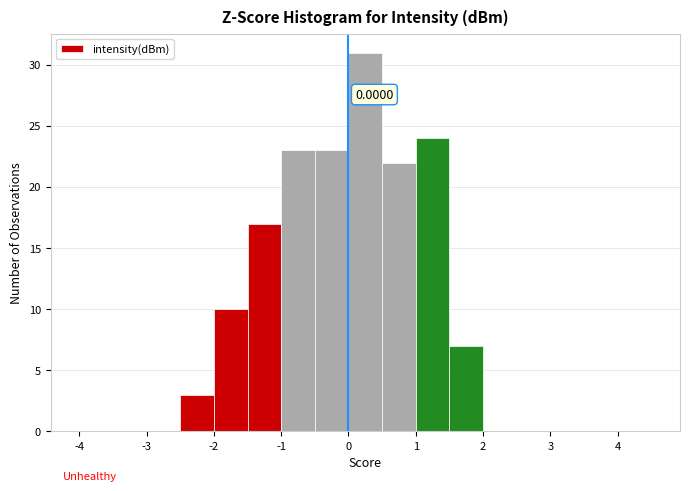

Which range on the x-axis has the tallest bar?

0.0 to 0.5